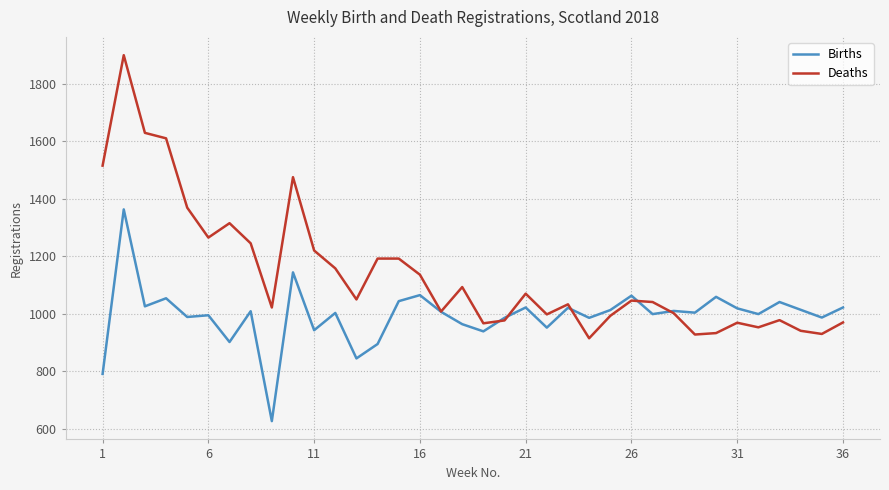

List the series in order of their overall mean, highest first.

Deaths, Births